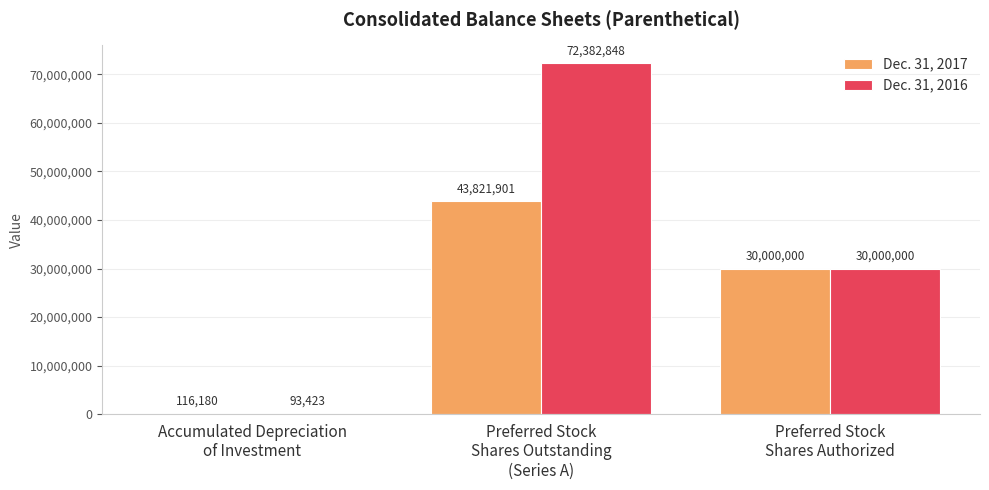

Which series has the largest total across all categories?

Dec. 31, 2016